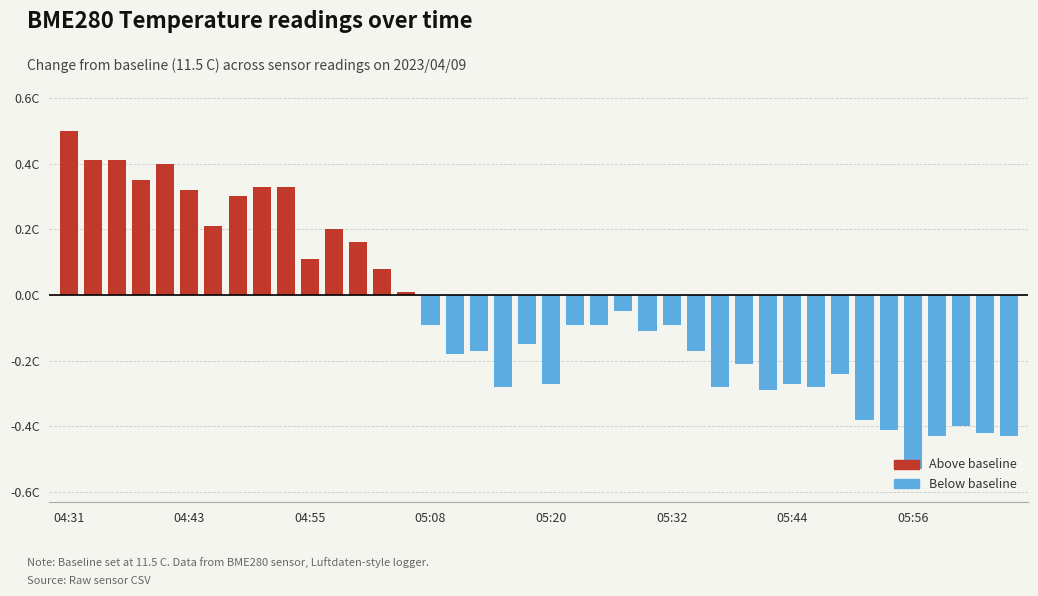

Rank the series at 04:43 from lowest to highest value.

Below baseline, Above baseline